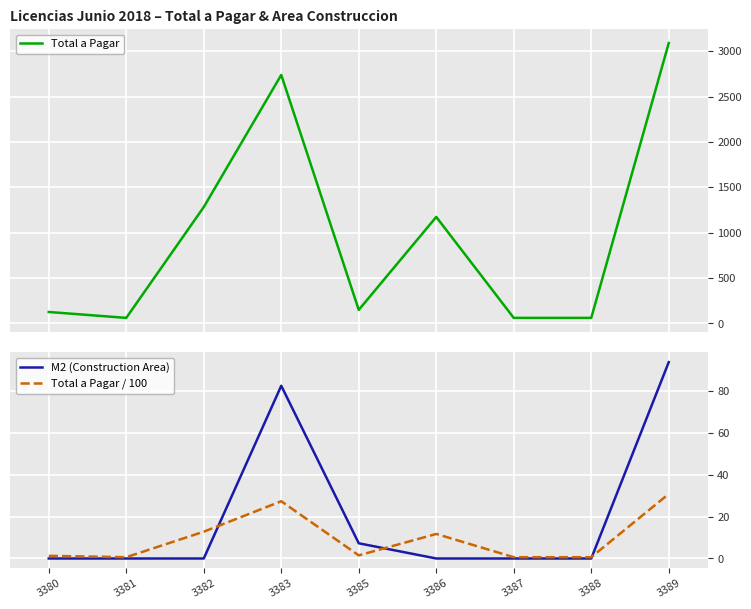

Which series has the largest range (max minus min)?

Total a Pagar